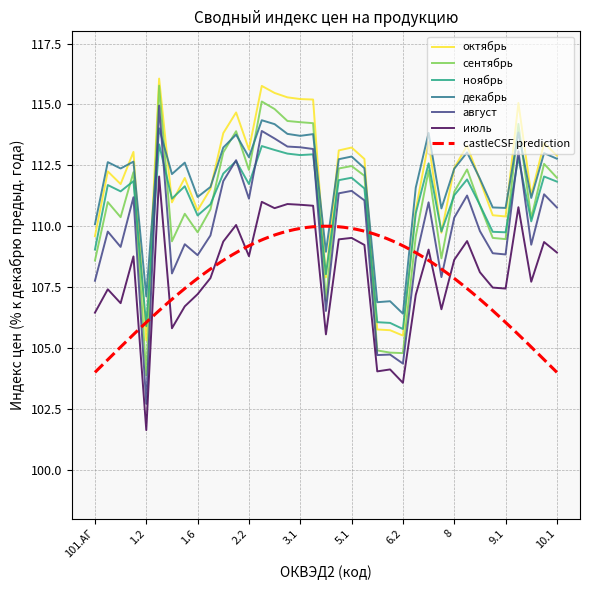

The value of ноябрь at 2.3 is 113.3. True or false?

True